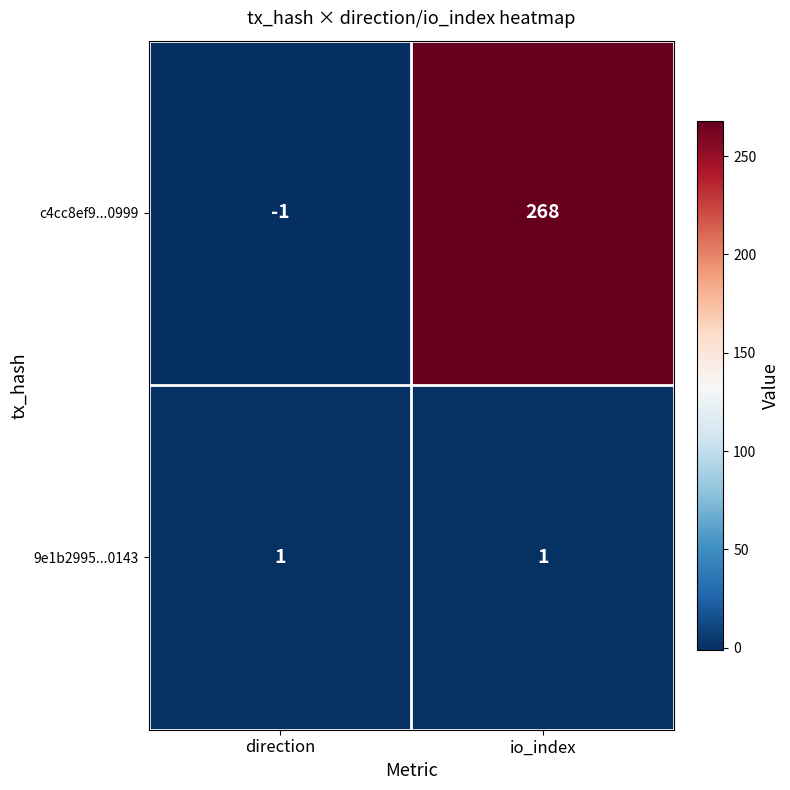

Reading right to left, list all the values displayed in this chart.

c4cc8ef9...0999: 268	-1
9e1b2995...0143: 1	1